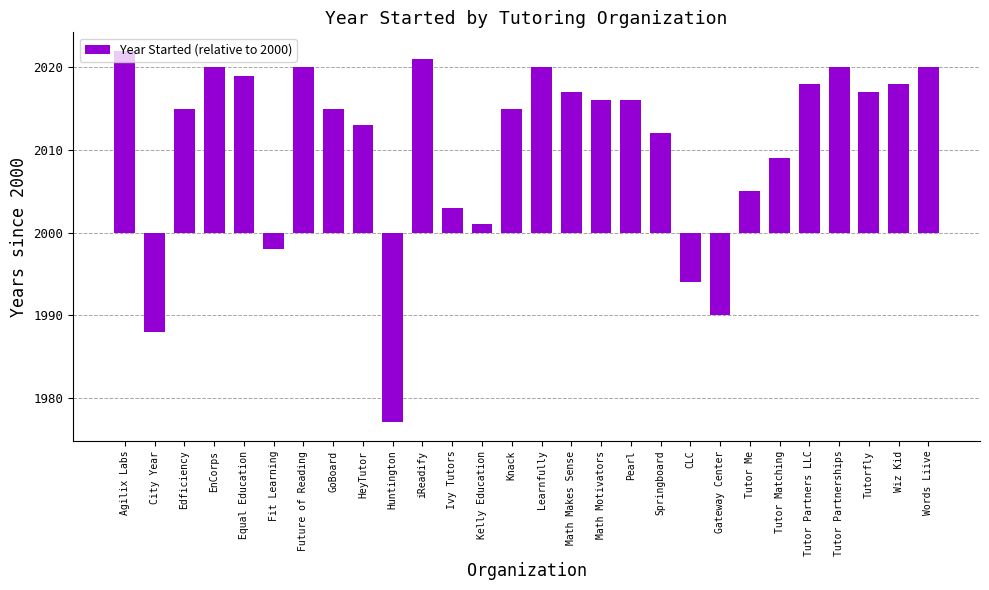

Does the chart contain any negative values?

Yes